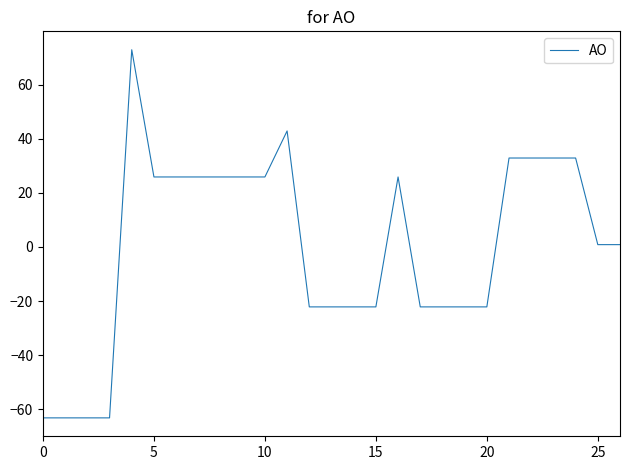

What is the smallest value displayed?

-63.1